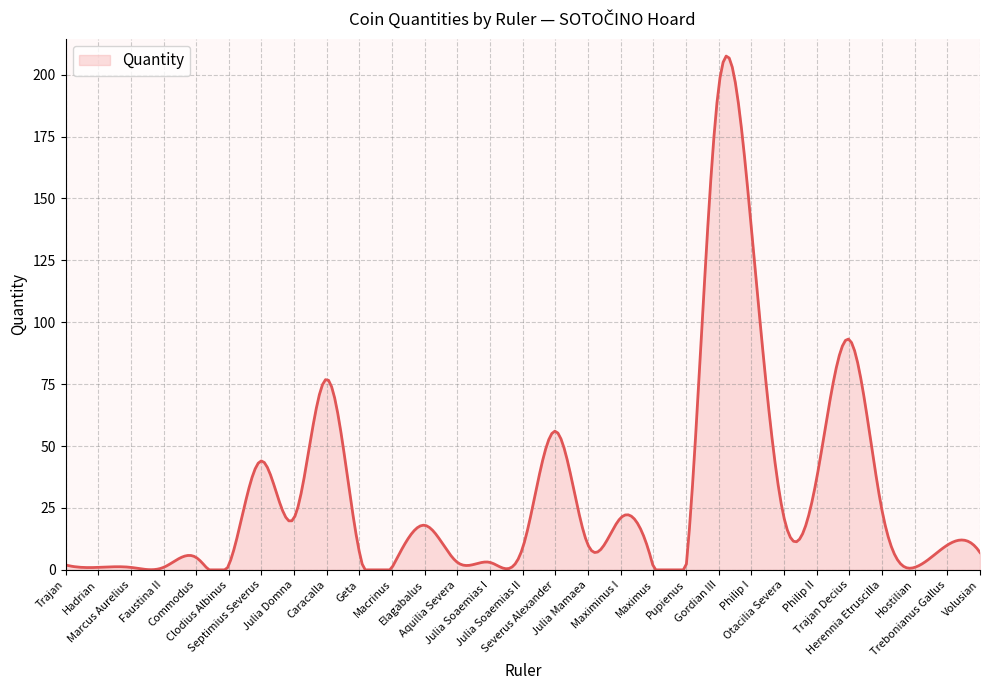

What is the difference between the maximum and minimum values?

207.5